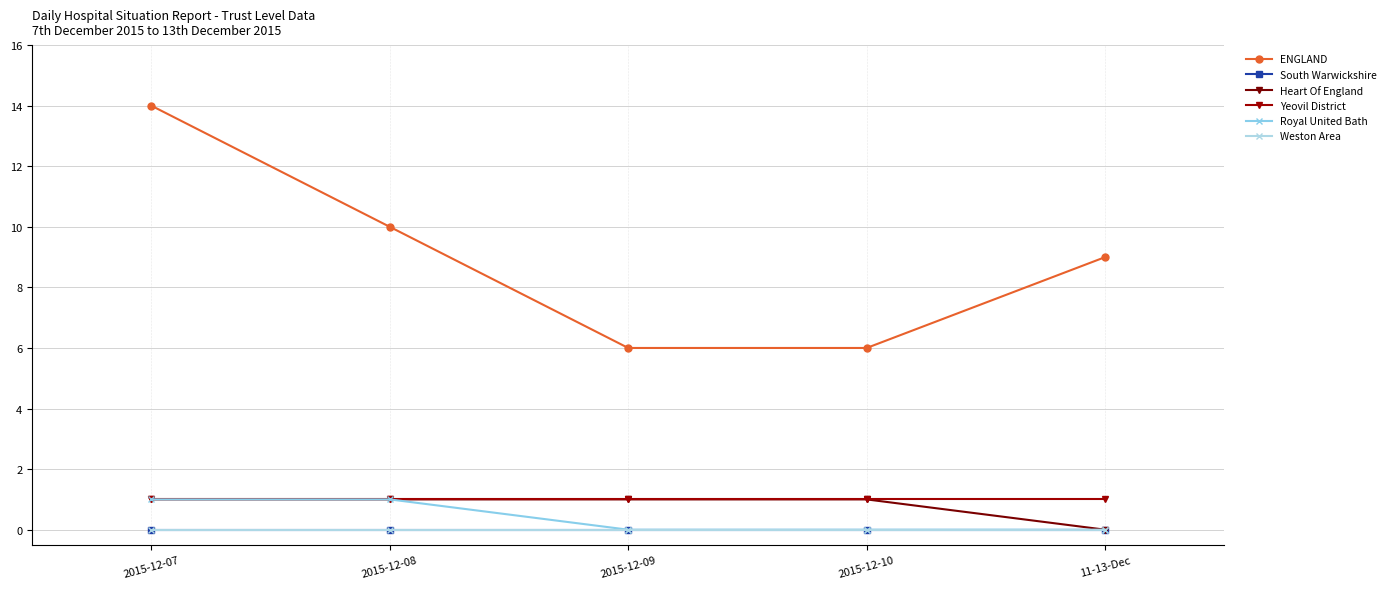

Does the chart have visible grid lines?

Yes